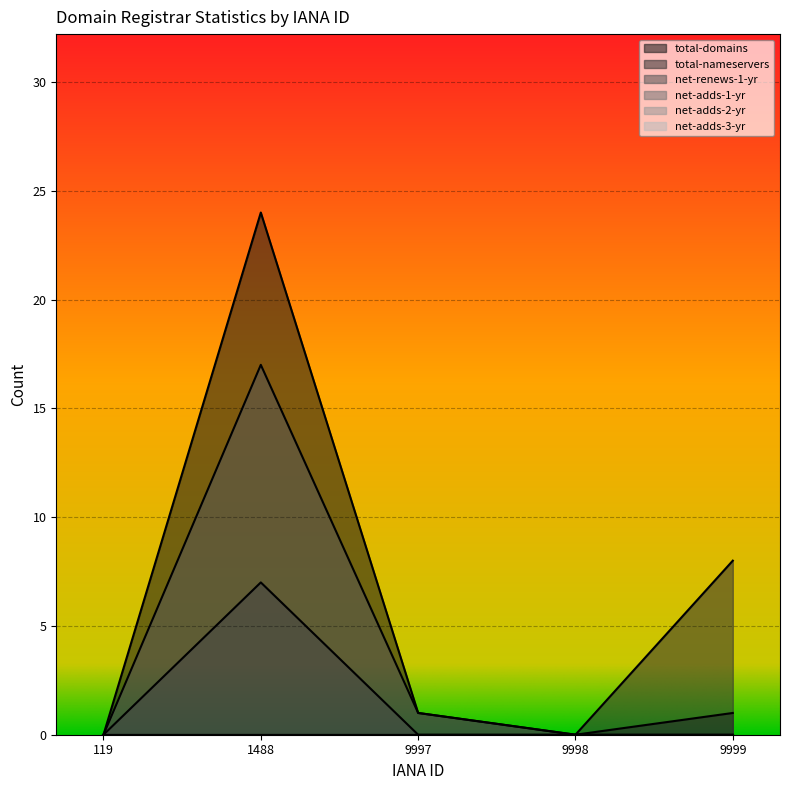

The value of total-domains at 1488 is 24. True or false?

True